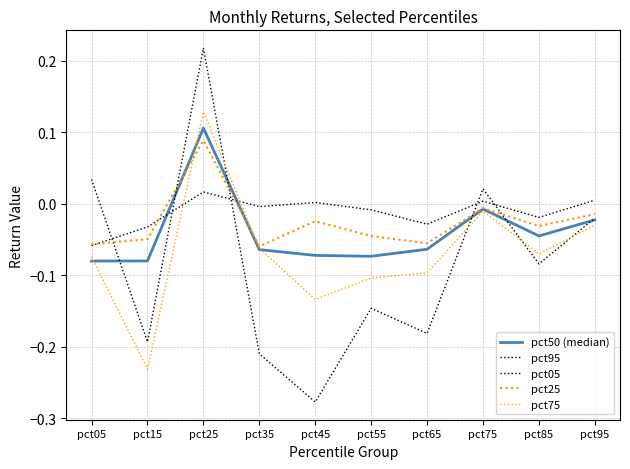

What is the sum of all pct95 values?

-0.8